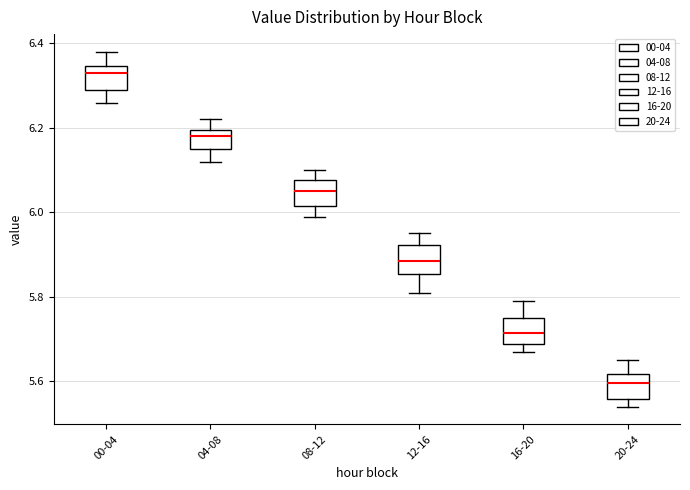

Reading left to right, read every box against the y-axis: the position of its median line, the range the box covers, and the ends of its whiskers. The values are not printed on the chart, so give them approximately, as read against the axis.

00-04: median 6.34 (just below the box's upper edge), box 6.30 to 6.34, whiskers 6.26 to 6.38
04-08: median 6.18, box 6.16 to 6.20, whiskers 6.12 to 6.22
08-12: median 6.06, box 6.02 to 6.08, whiskers 6.00 to 6.10
12-16: median 5.88, box 5.86 to 5.92, whiskers 5.82 to 5.96
16-20: median 5.72, box 5.68 to 5.76, whiskers 5.68 (just below the box's lower edge) to 5.80
20-24: median 5.60, box 5.56 to 5.62, whiskers 5.54 to 5.66